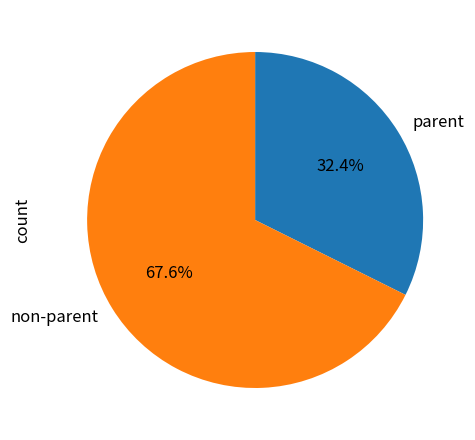

What percentage do parent and non-parent together represent?

100.0%